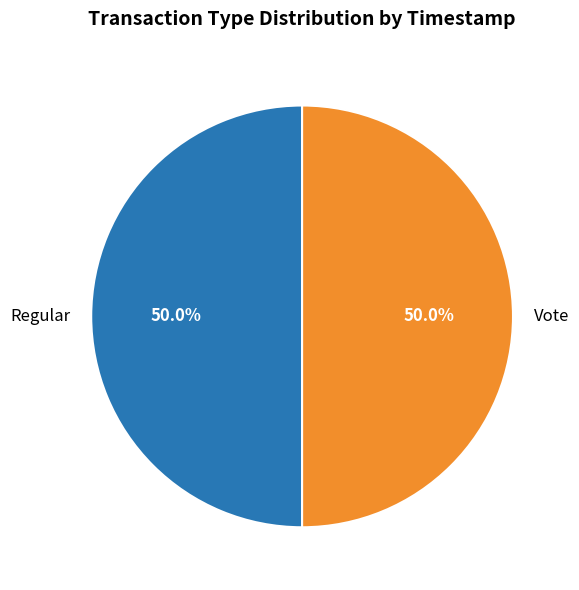

What percentage is NOT represented by Vote?

50.0%